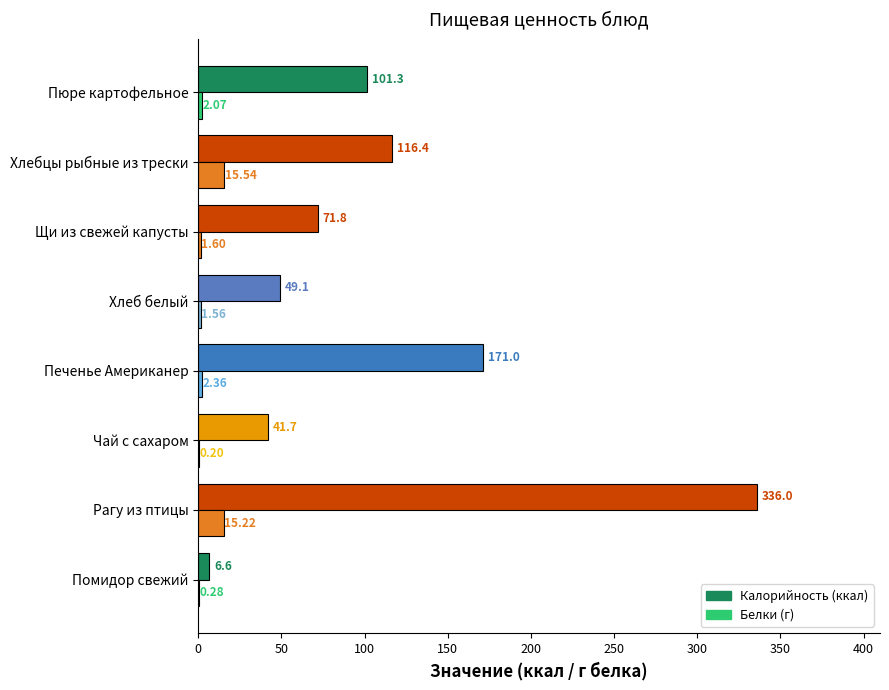

What is the total value across all series at Рагу из птицы?

351.2